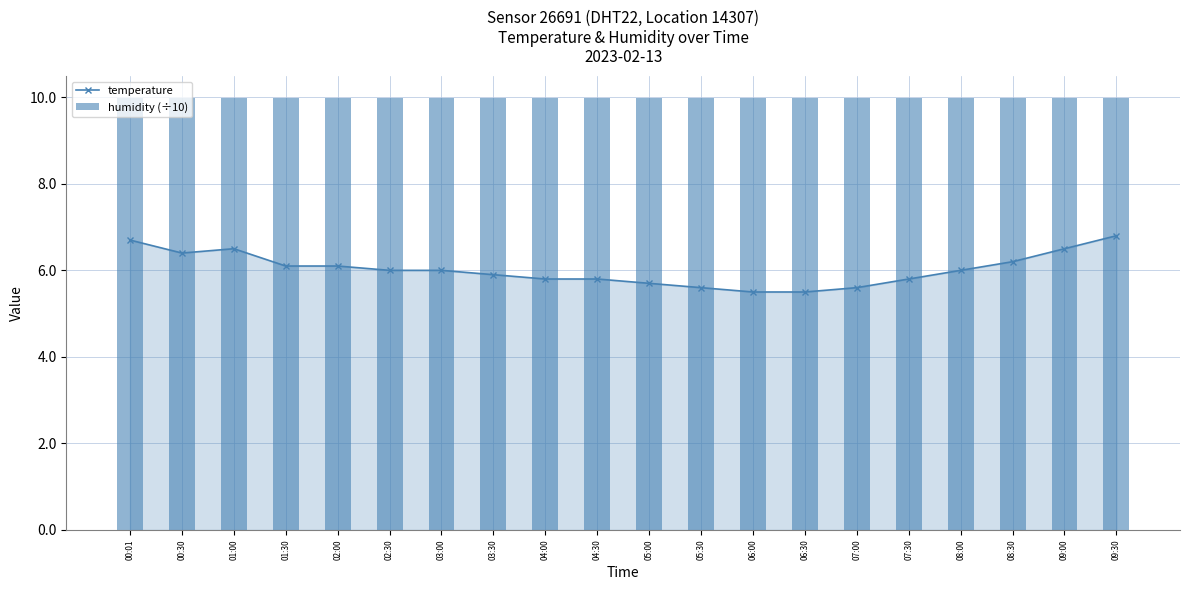

What value does the temperature series have at 00:01?

6.7